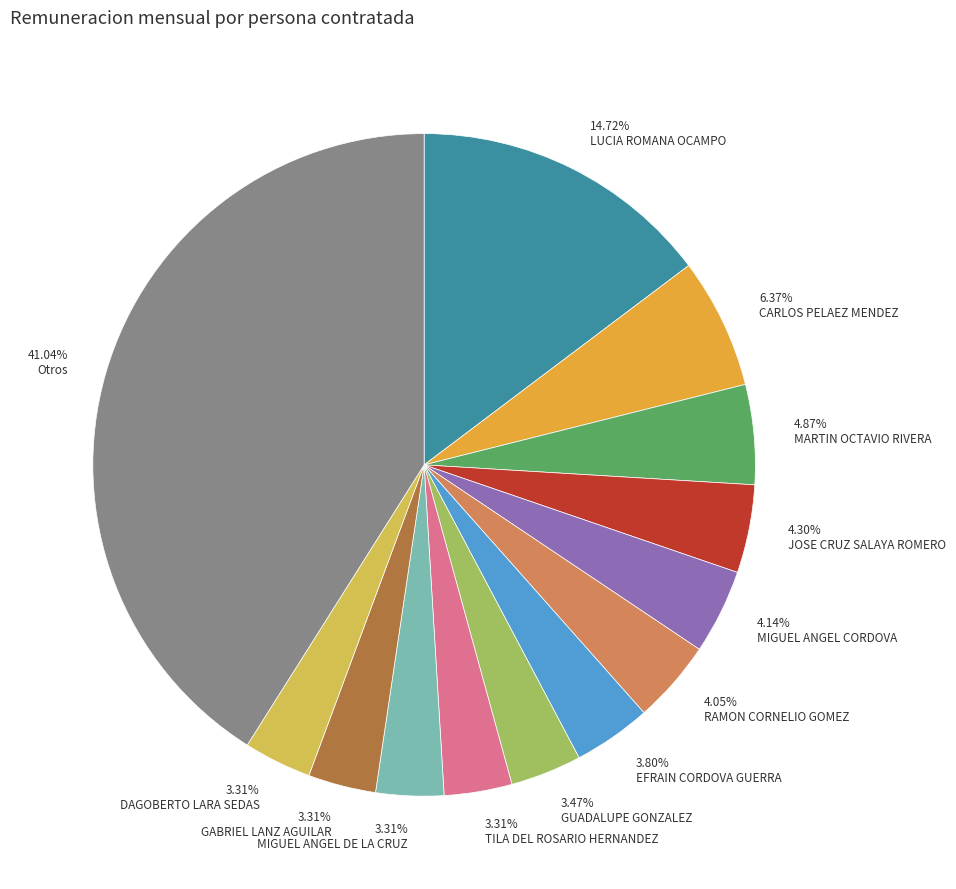

The GUADALUPE GONZALEZ slice represents 11% of the pie. True or false?

False